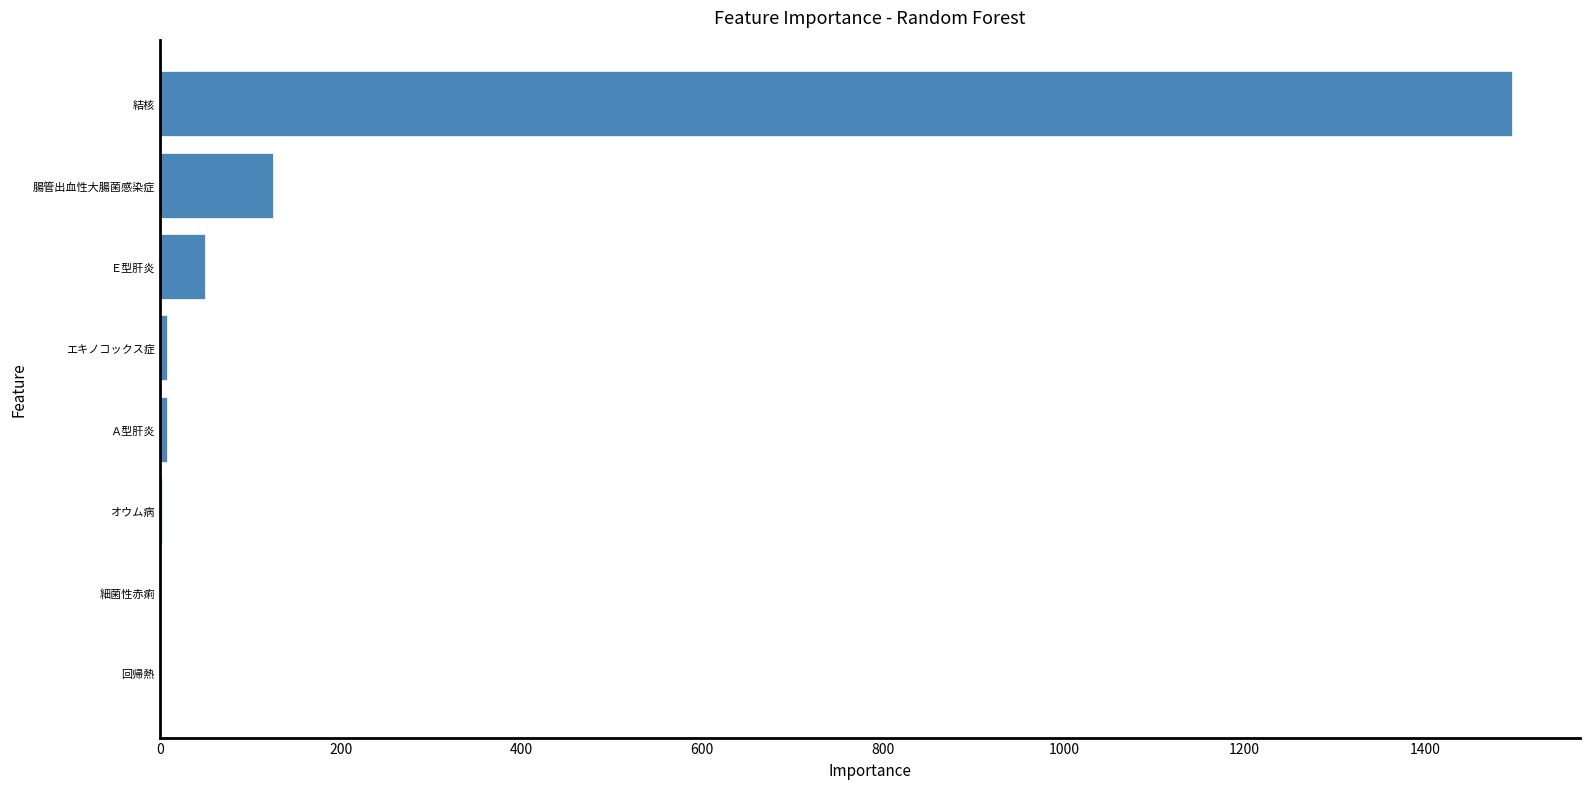

Are the bars grouped side by side (vs. stacked)?

No